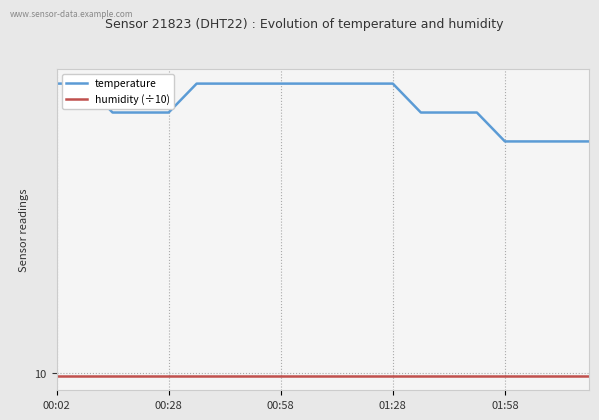

What is the average value of the temperature series?

10.9